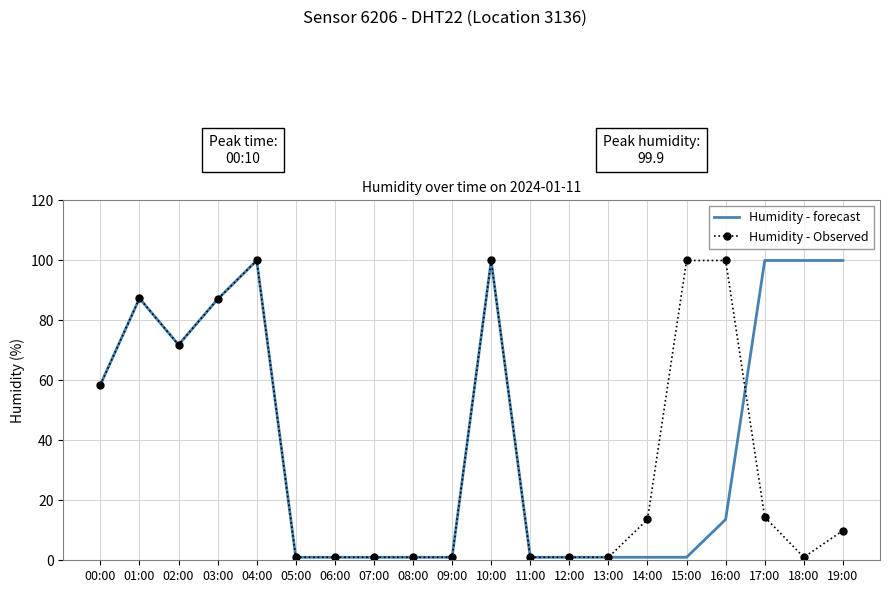

What is the average value of the Humidity - forecast series?

41.4